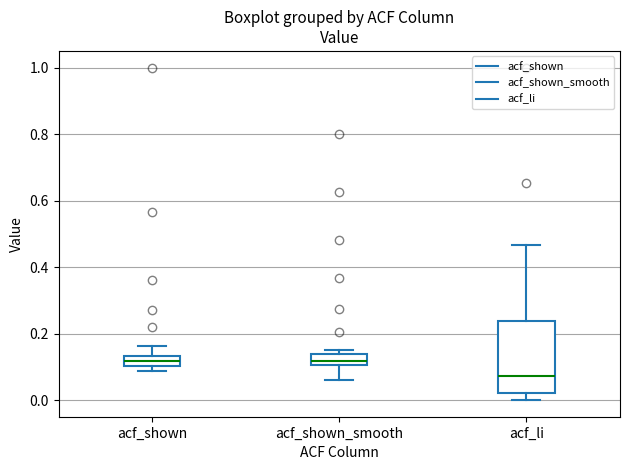

Reading left to right, read every box against the y-axis: the position of its median line, the range the box covers, and the ends of its whiskers. The values are not printed on the chart, so give them approximately, as read against the axis.

acf_shown: median 0.12, box 0.10 to 0.14, whiskers 0.08 to 0.16
acf_shown_smooth: median 0.12, box 0.10 to 0.14, whiskers 0.06 to 0.16
acf_li: median 0.08, box 0.02 to 0.24, whiskers 0.00 to 0.46